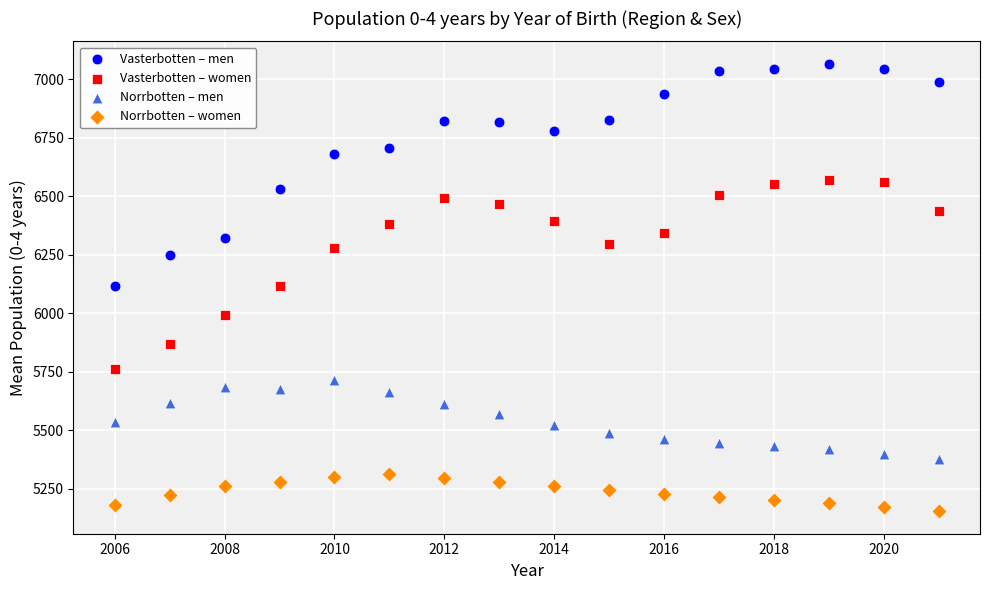

What are all the series names shown in the legend?

Vasterbotten – men, Vasterbotten – women, Norrbotten – men, Norrbotten – women